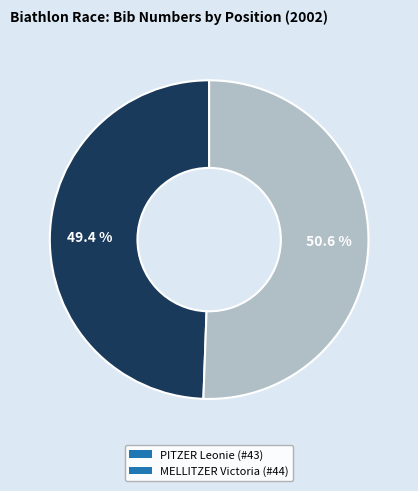

Approximately how many times larger is the value at MELLITZER Victoria (#44) compared to PITZER Leonie (#43)?

1.0